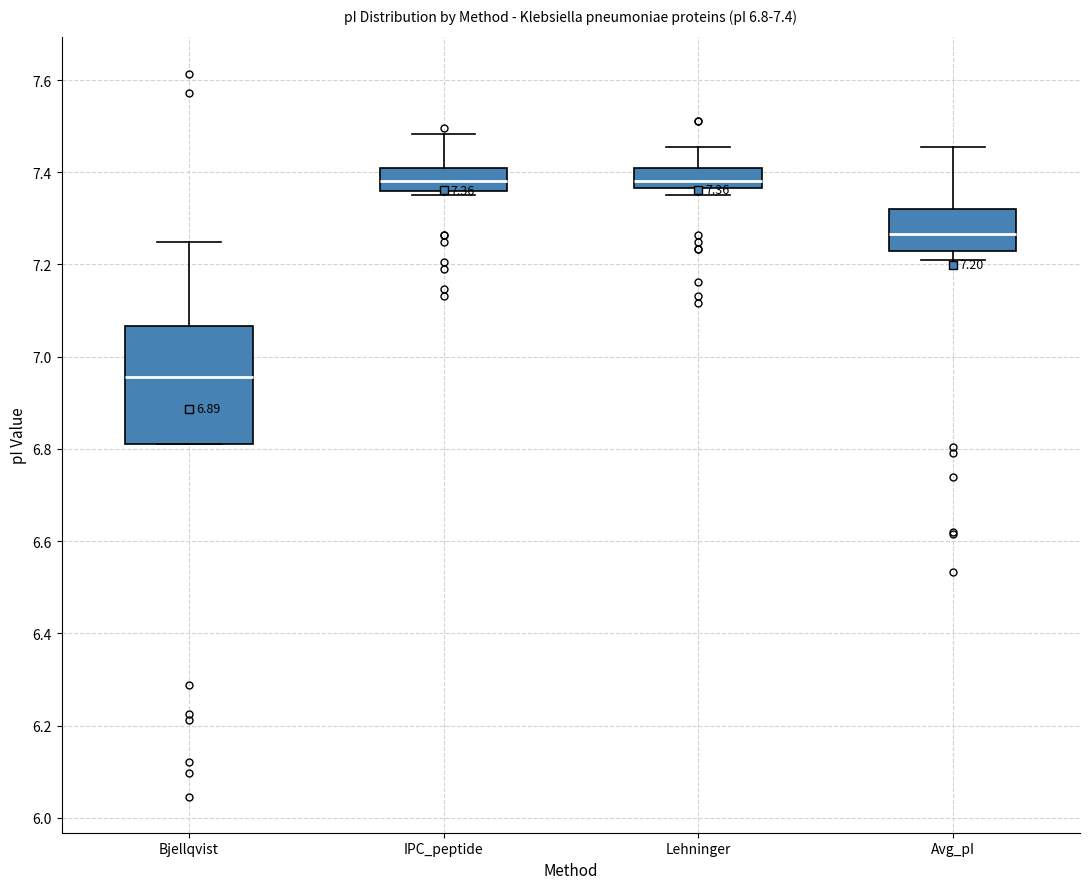

Which box is the tallest, from its lower edge to its upper edge?

Bjellqvist